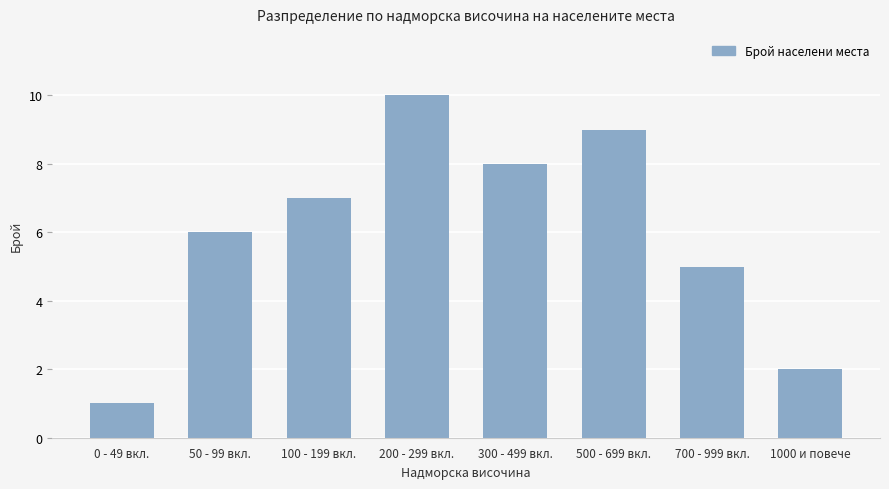

True or false: the data shows 7 at 100 - 199 вкл..

True